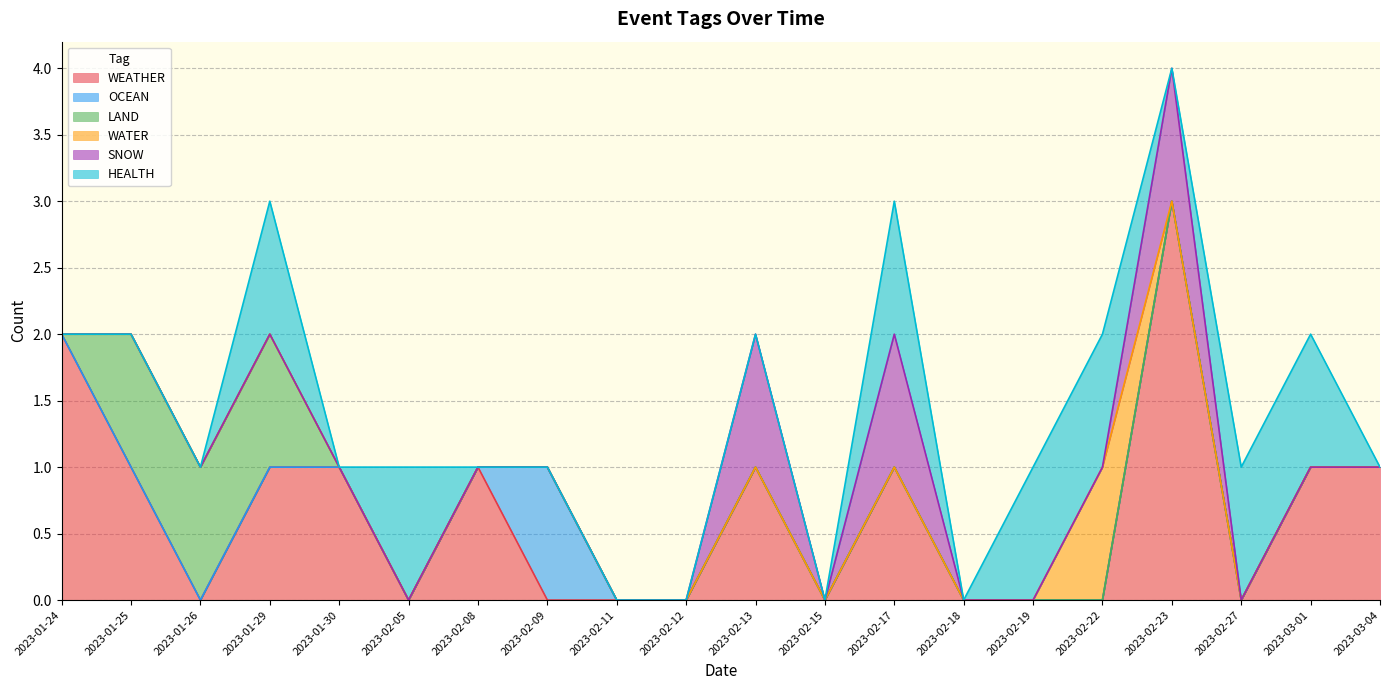

True or false: WATER and HEALTH cross at least once.

False